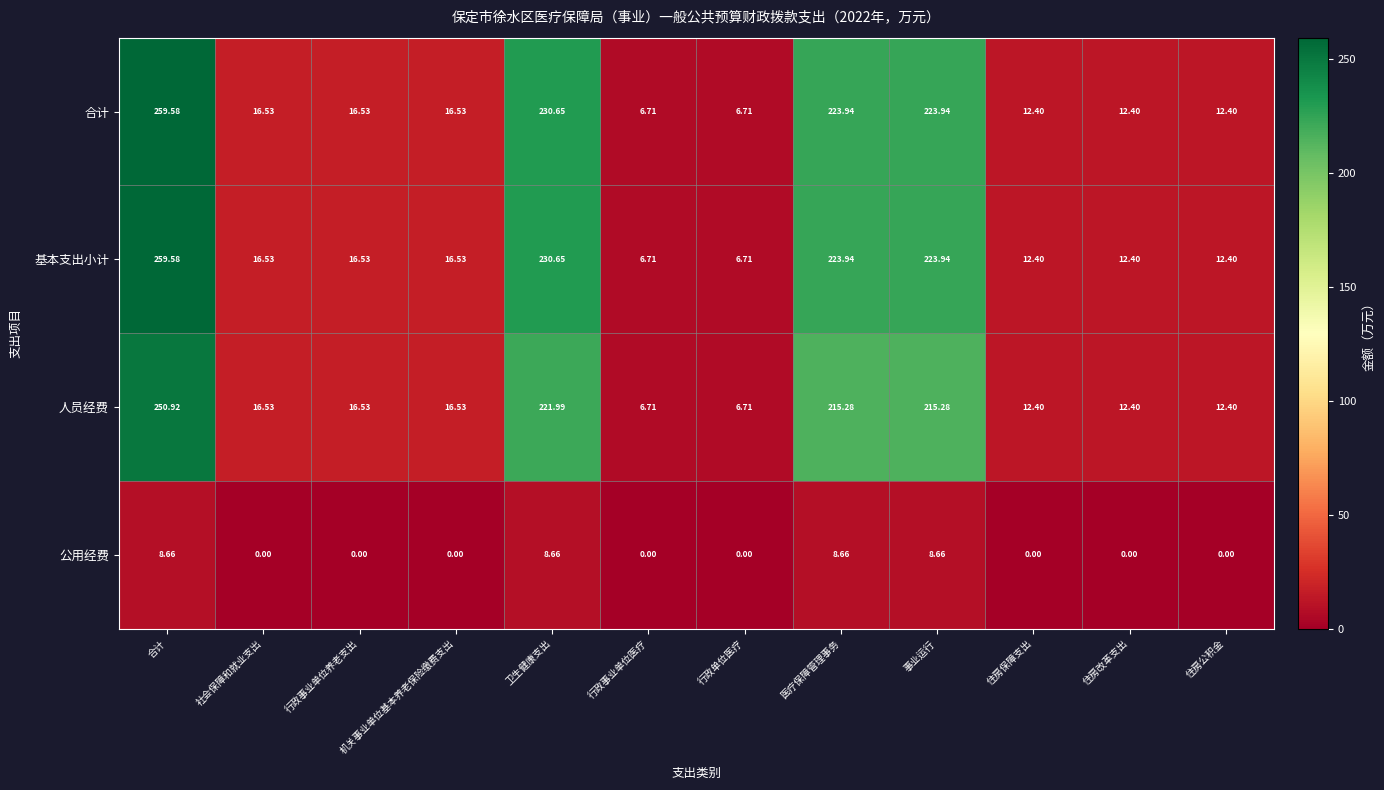

At how many categories does at least one series exceed 128?

4